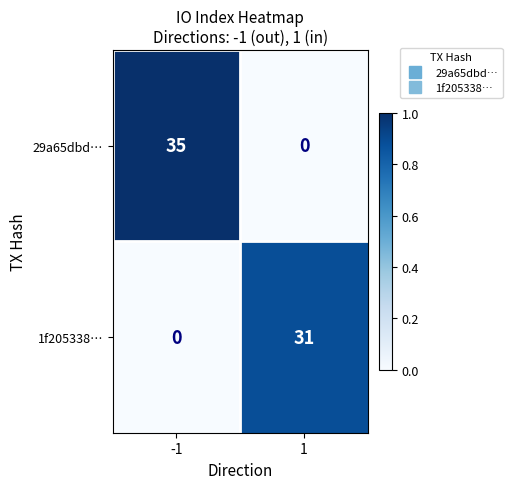

Which series has the largest total across all categories?

29a65dbd…